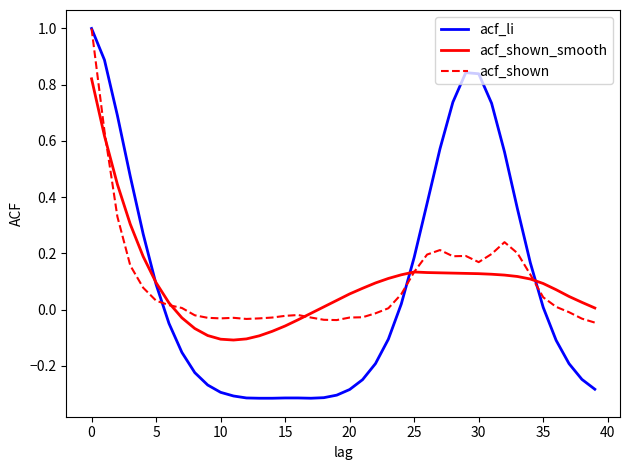

Which series has the widest spread of values?

acf_li